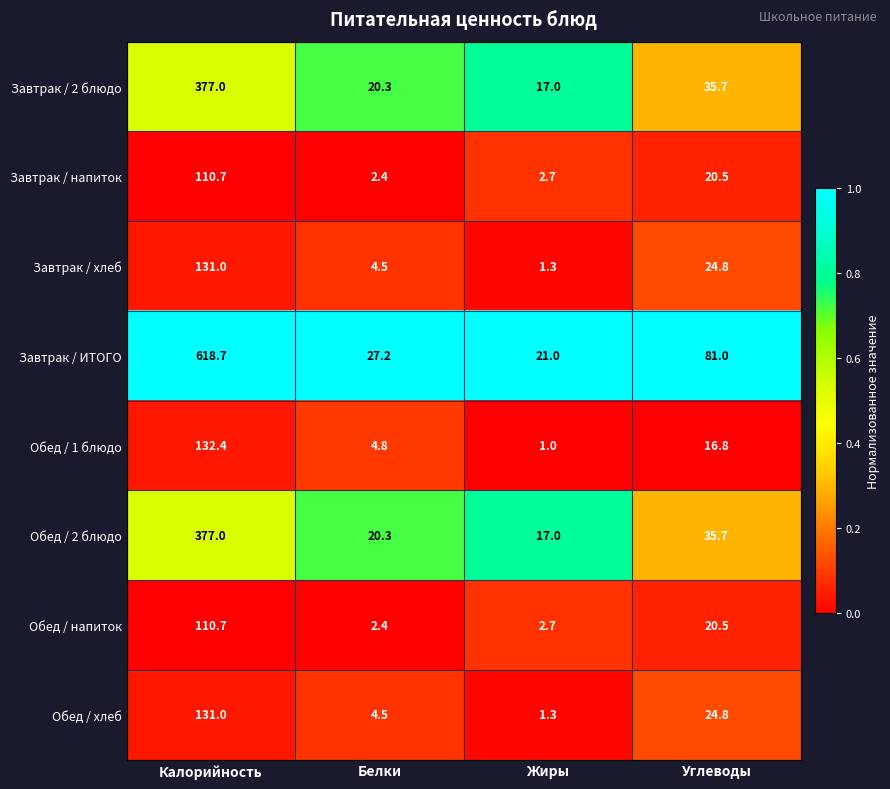

How many categories are shown in the chart?

4